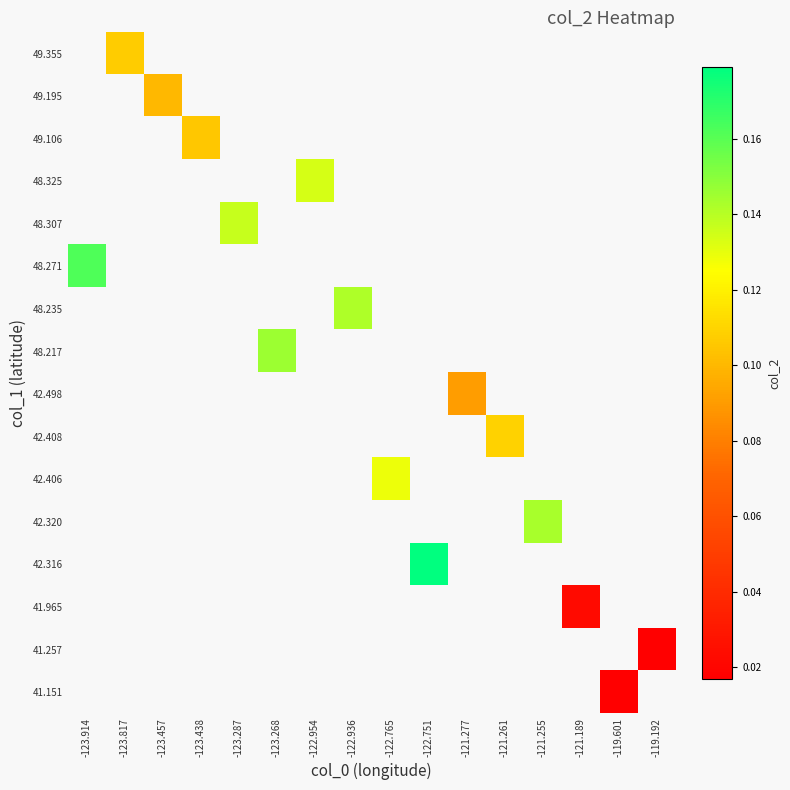

How many values in 42.320 are above zero?

1